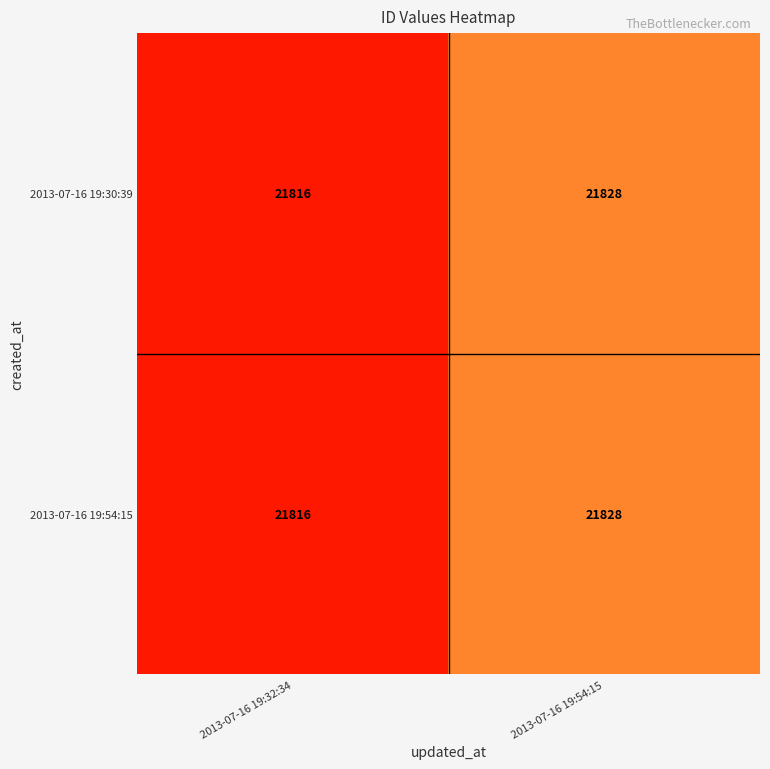

Reading right to left, transcribe all the data shown in this chart.

2013-07-16 19:30:39: 21828	21816
2013-07-16 19:54:15: 21828	21816